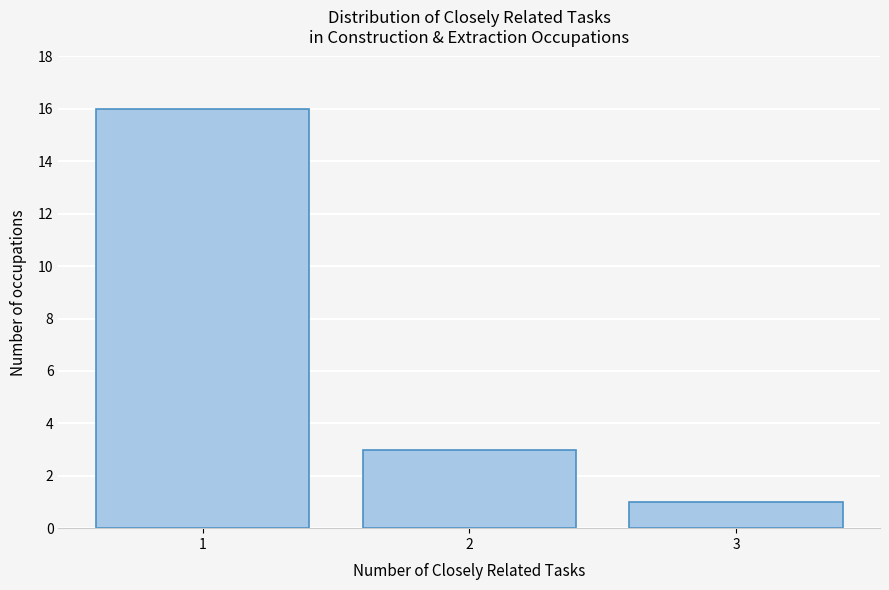

Reading right to left, transcribe all the data shown in this chart.

3=1	2=3	1=16